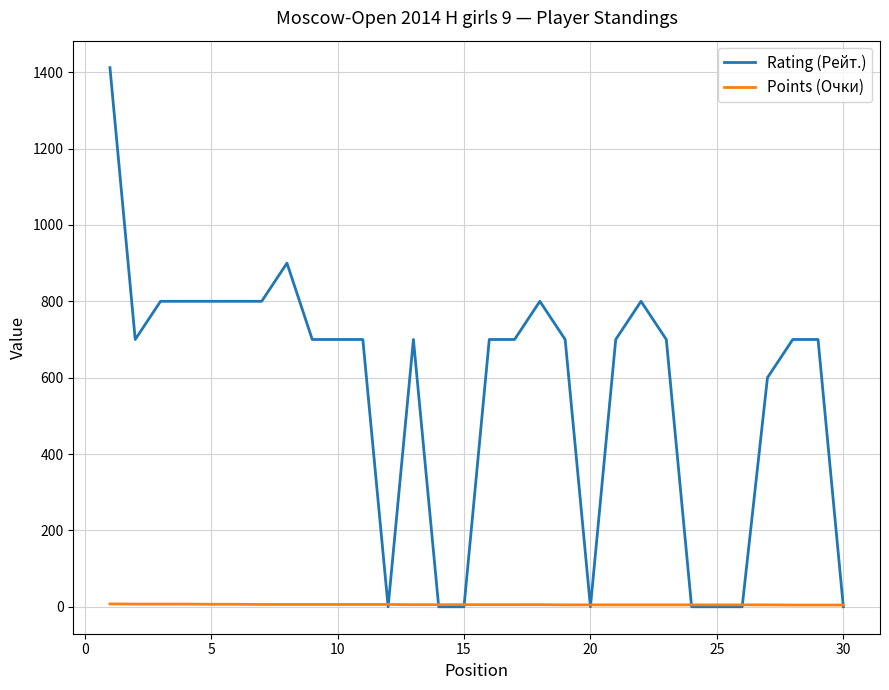

What is the difference between the maximum and second lowest values in the Points (Очки) series?

3.0